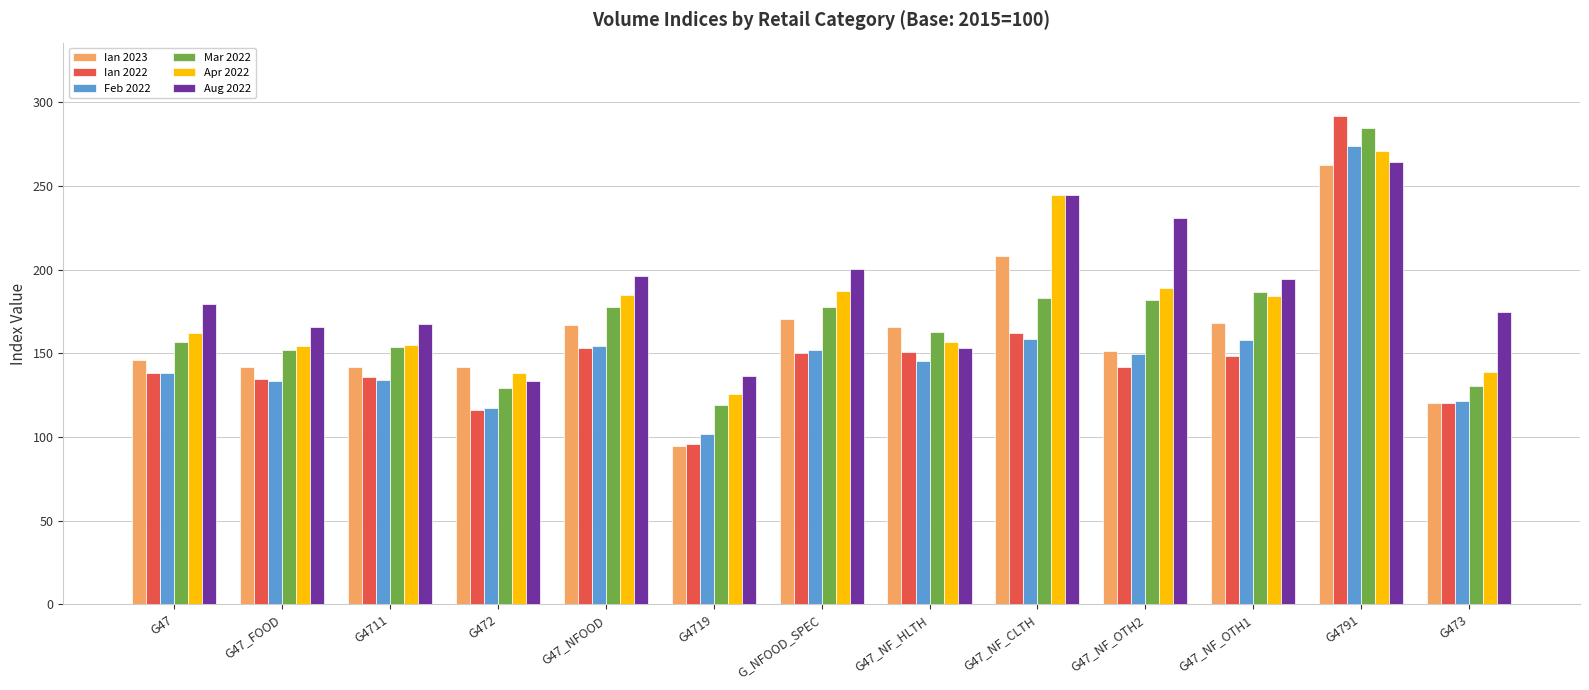

How many categories are shown in the chart?

13